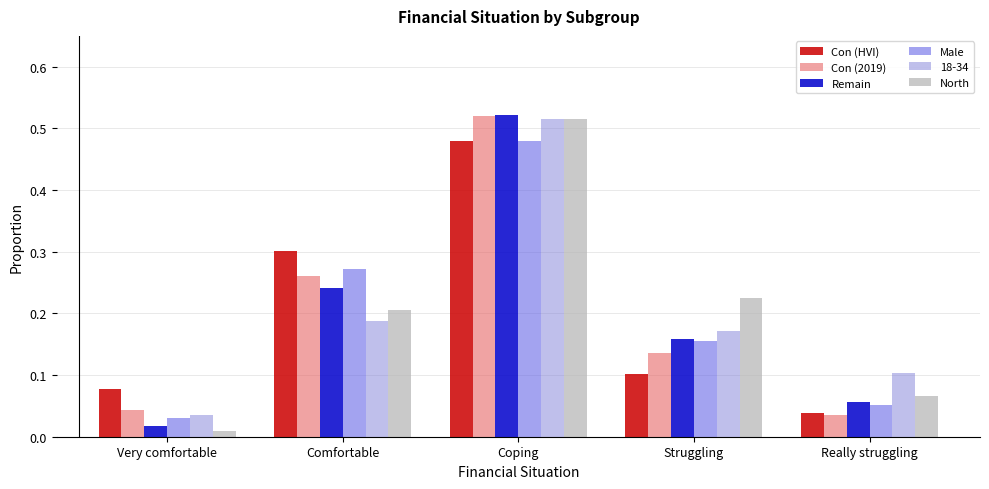

What is the label of the 3rd bar from the right?

Coping